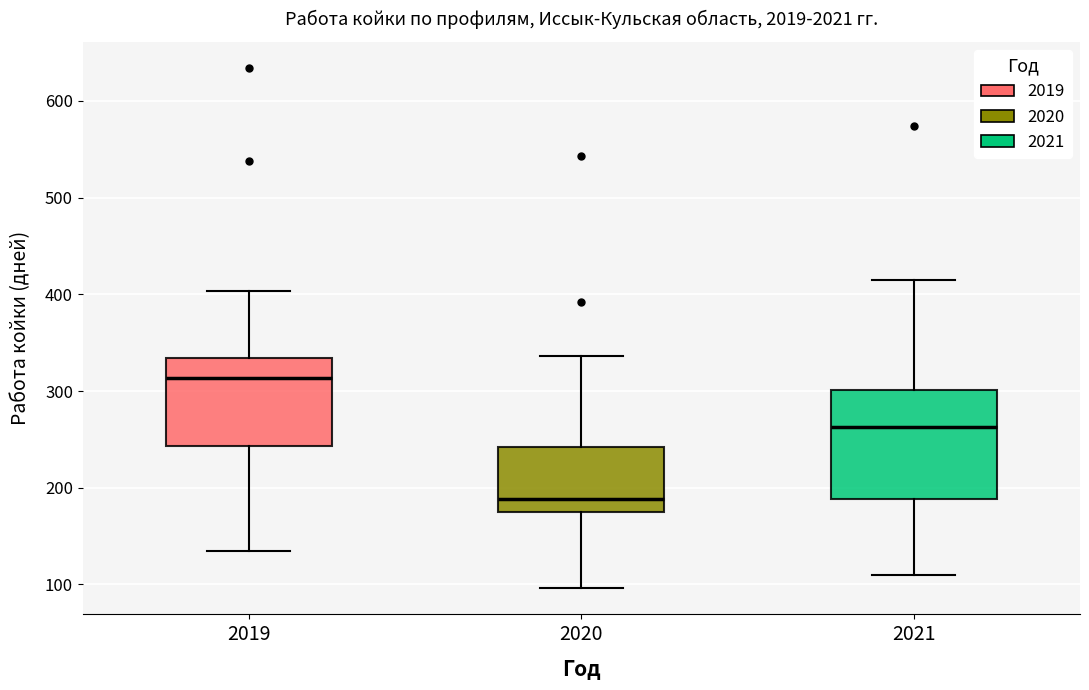

Comparing the boxes themselves (not the whiskers), which one is the tallest?

2021